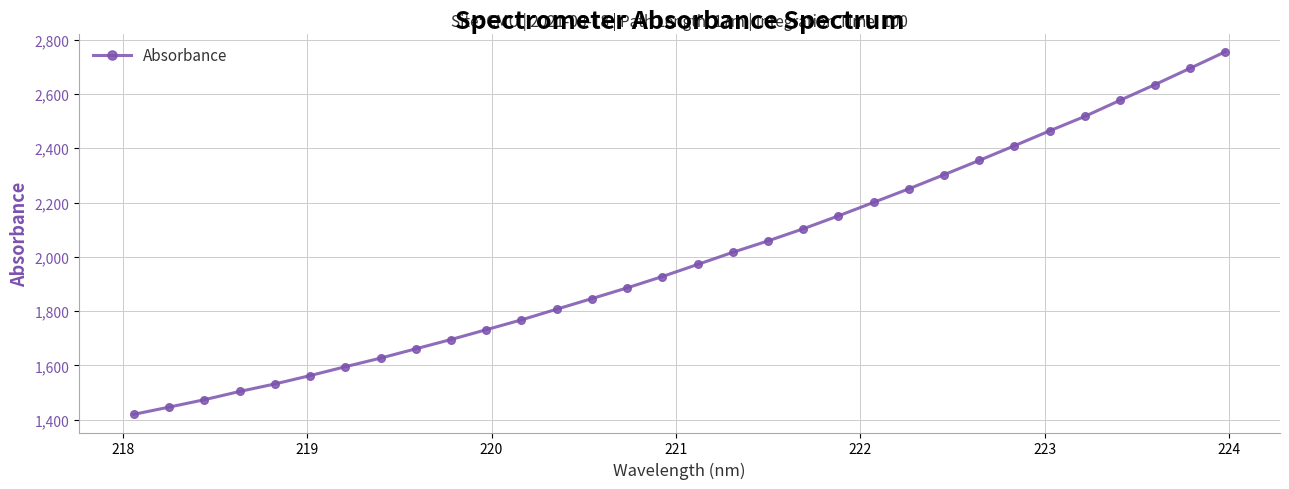

What is the value of the 1st point from the left?

1419.8